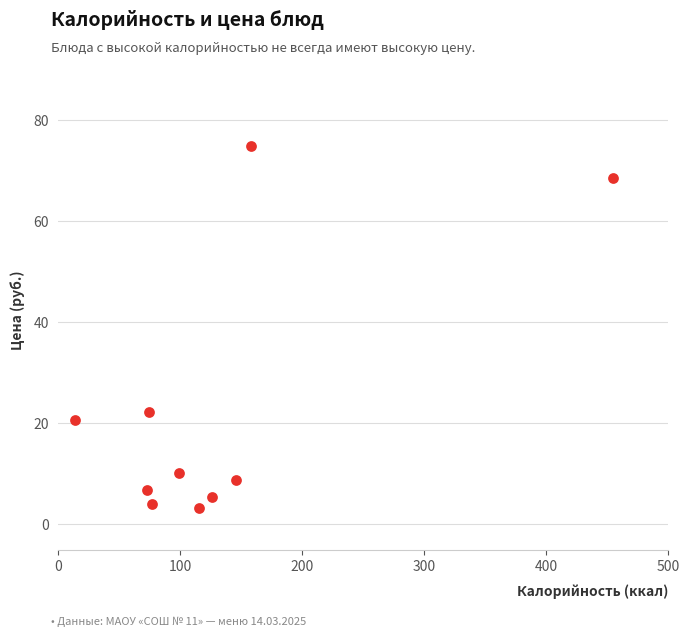

What Y value in the scatter plot is closest to 39?

22.3